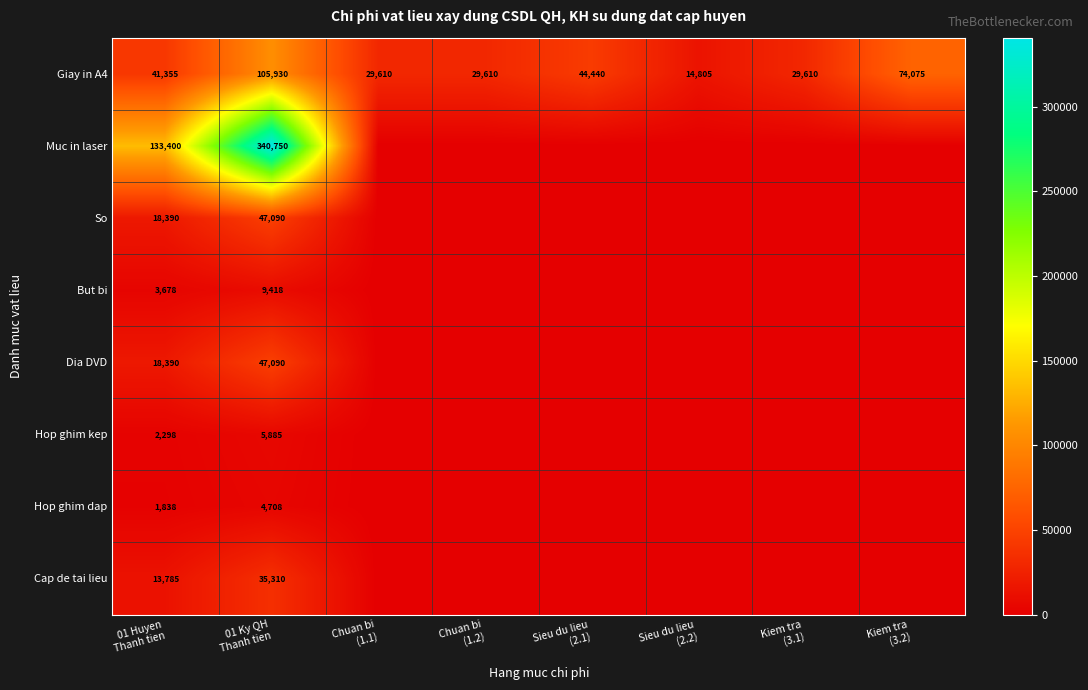

How many Cap de tai lieu values are between 0 and 13785?

7